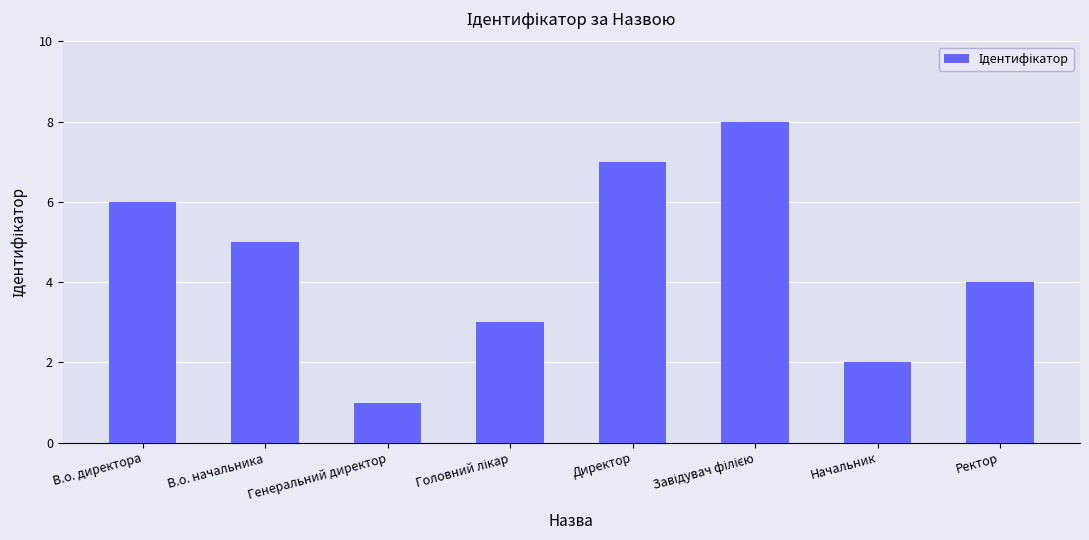

What is the label of the 3rd bar from the left?

Генеральний директор